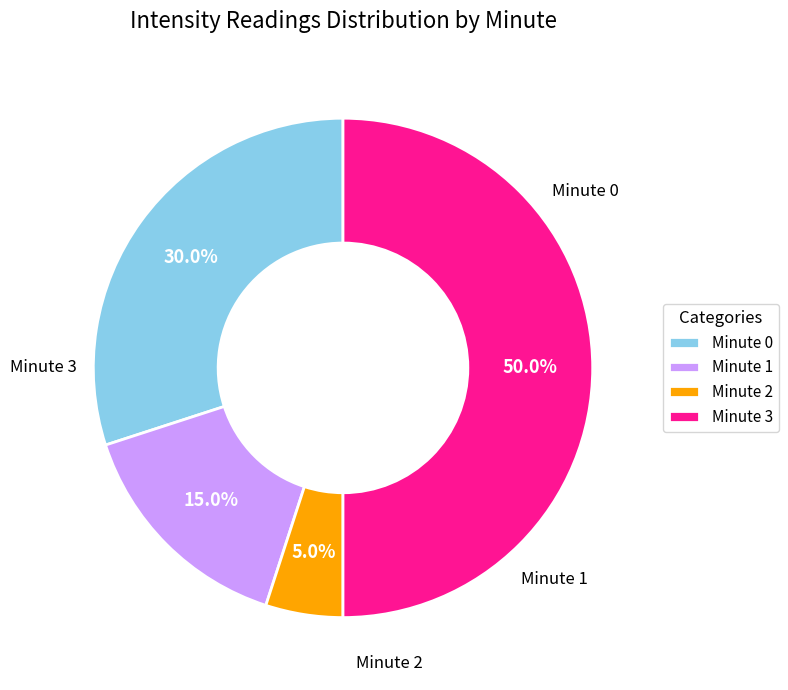

To the nearest percent, what percentage of the pie is Minute 0?

30%